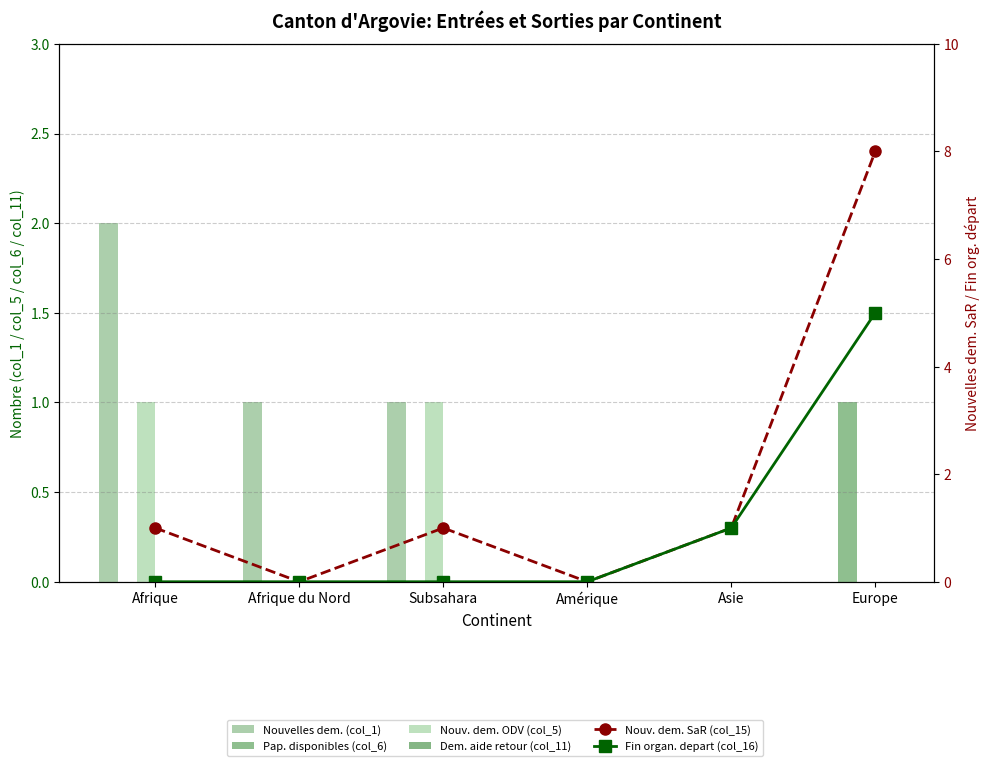

What position from the left is Subsahara?

3